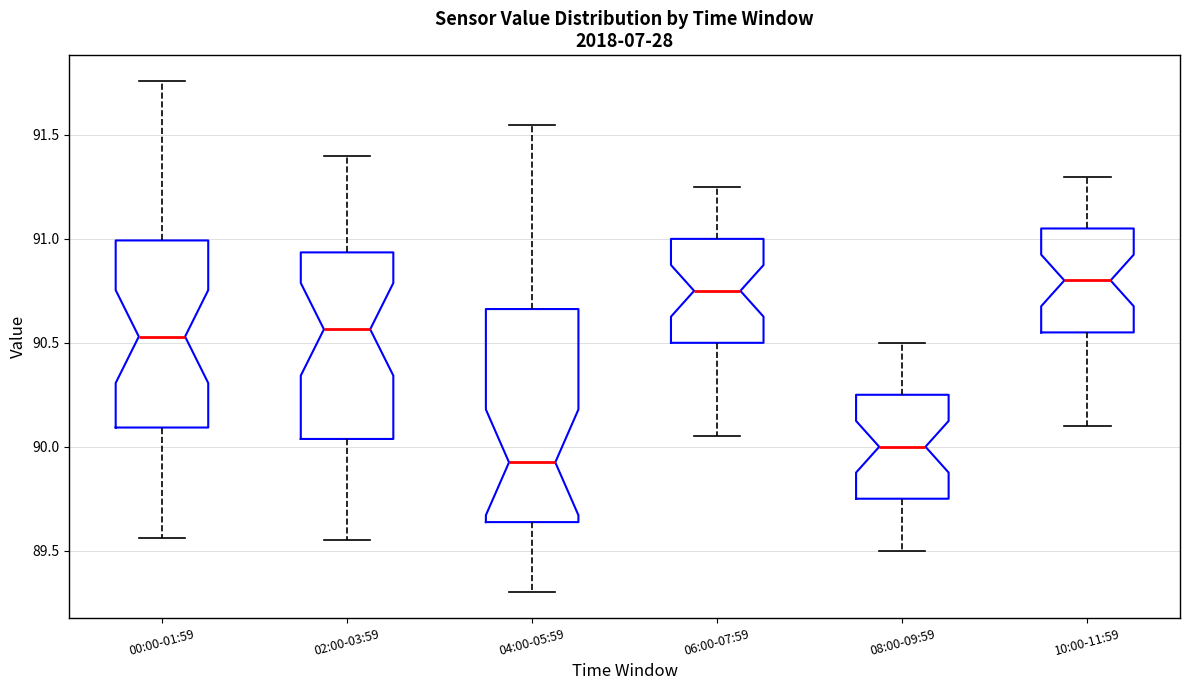

Where does the lower whisker of the box for 02:00-03:59 end on the y-axis? The values are not printed on the chart, so give them approximately, as read against the axis.

89.55